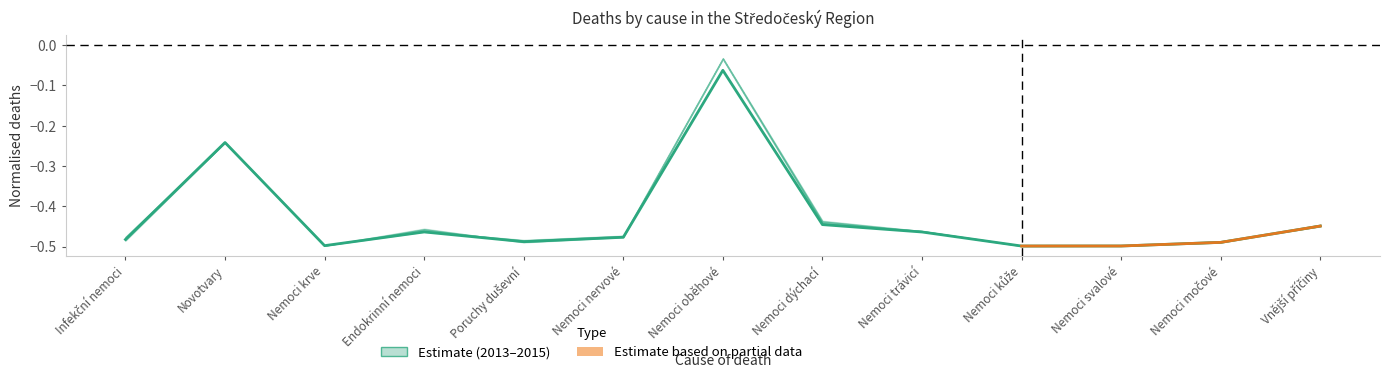

At which category does the data reach its first local valley?

Nemoci krve